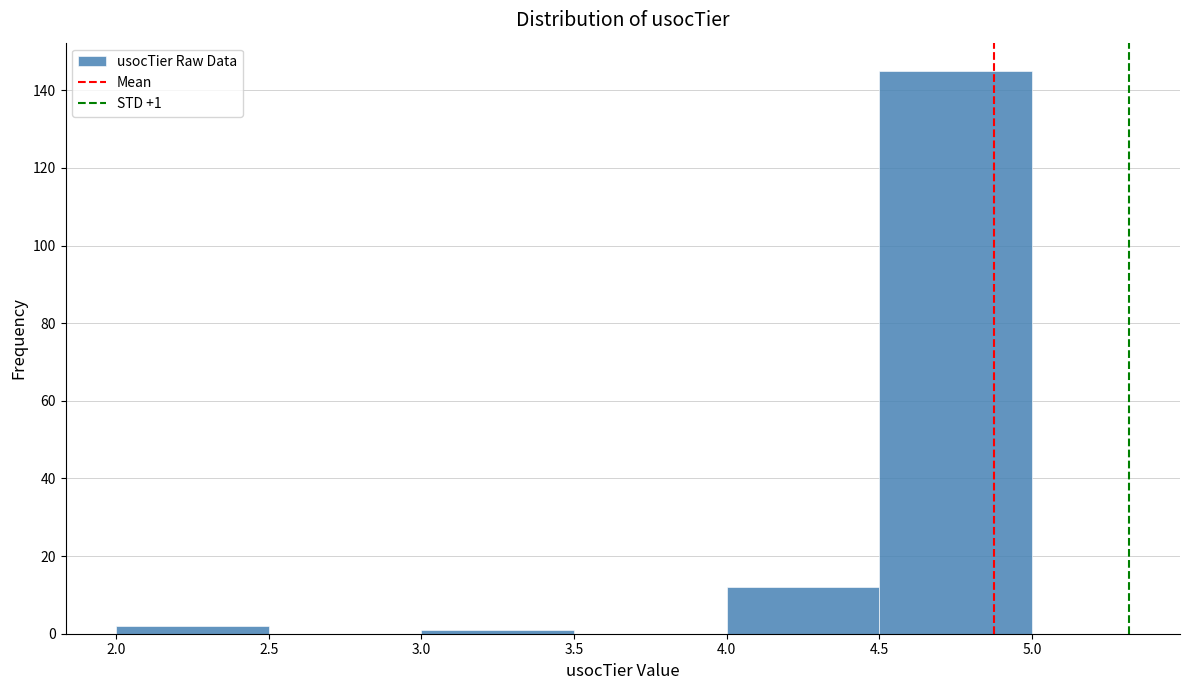

Which range on the x-axis has the tallest bar?

4.5 to 5.0